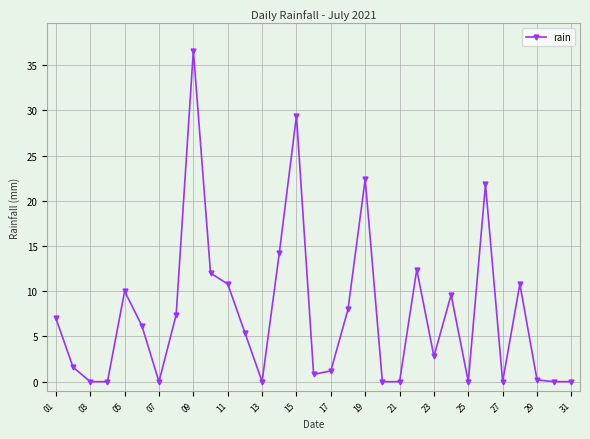

What is the greatest value displayed?

36.6